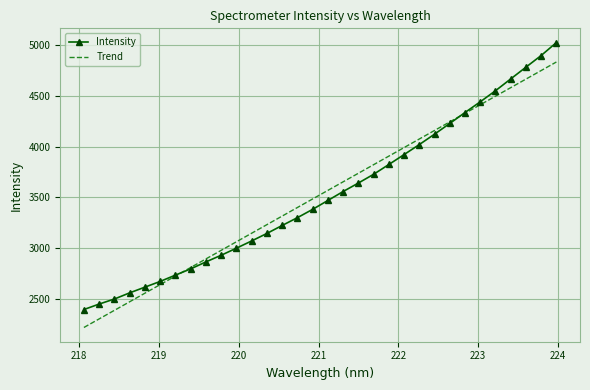

What is the minimum value for Trend?

2215.9